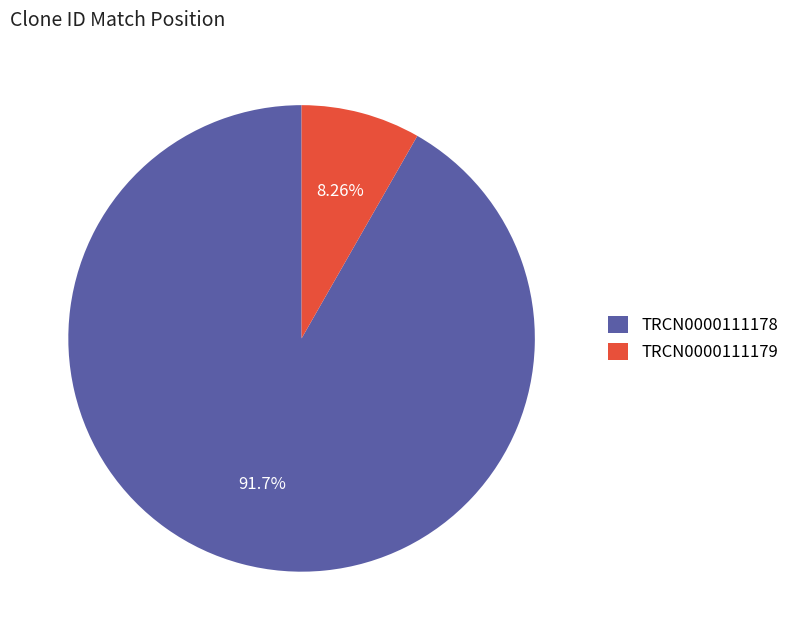

Does any single category account for the majority?

Yes